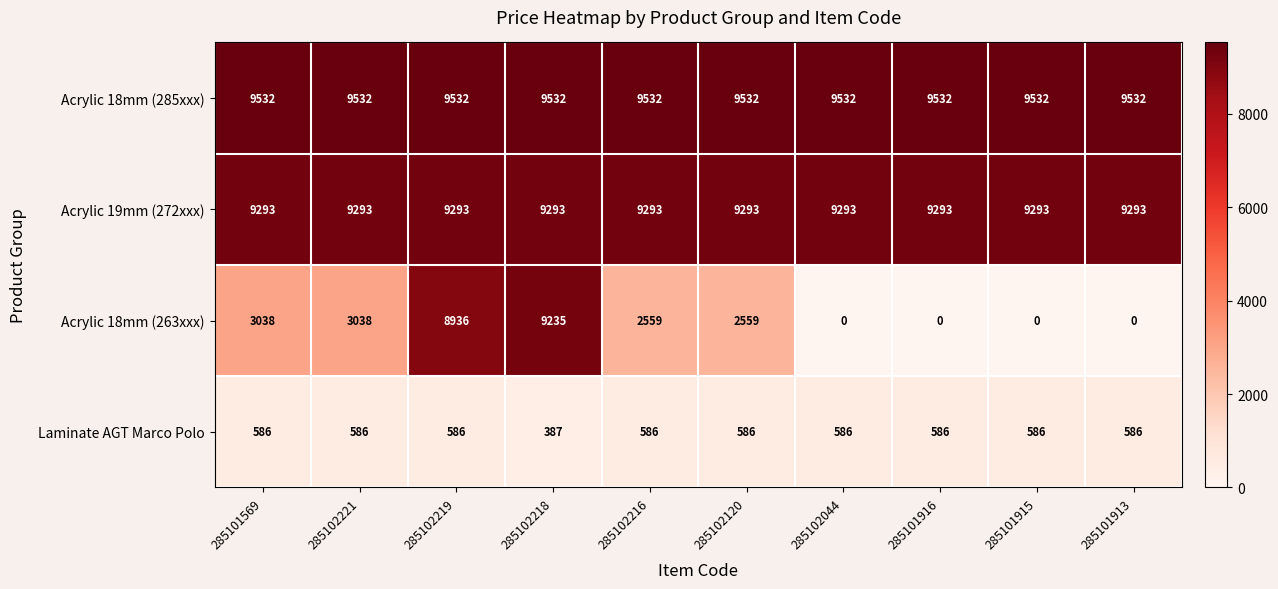

How many categories are shown in the chart?

10